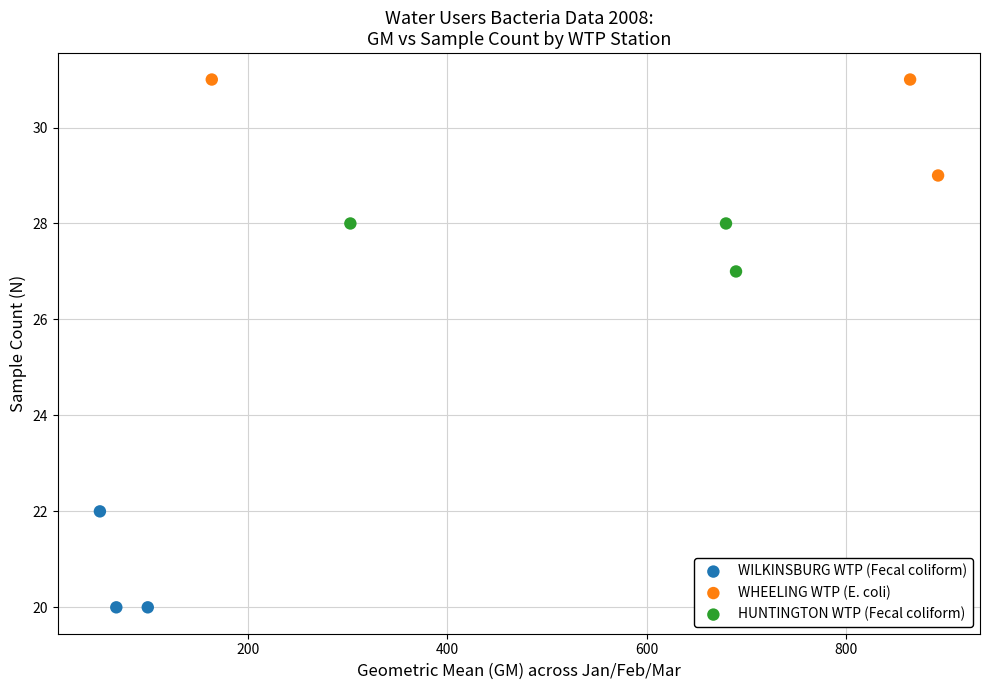

Which series contains the lowest Y value?

WILKINSBURG WTP (Fecal coliform)